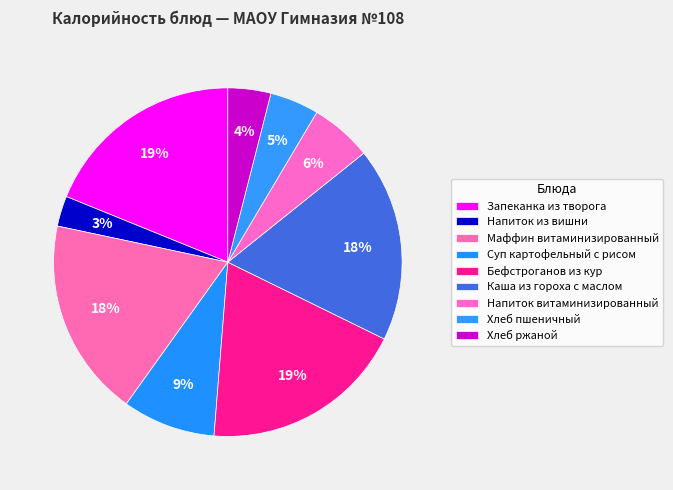

Count the number of slices in the pie.

9